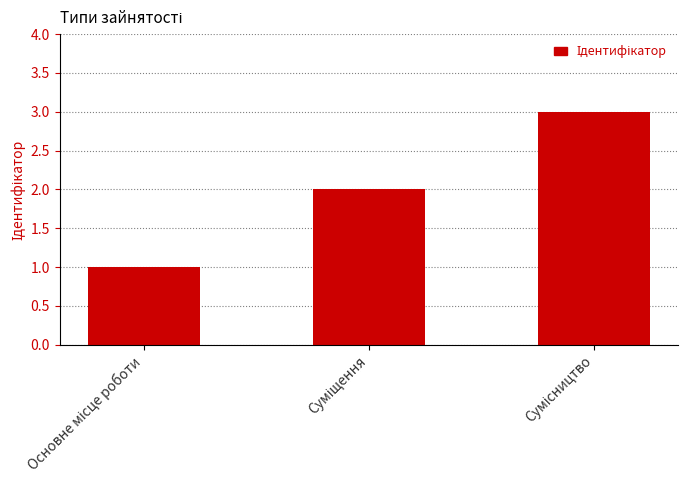

Reading left to right, extract all data points from this chart.

1	2	3